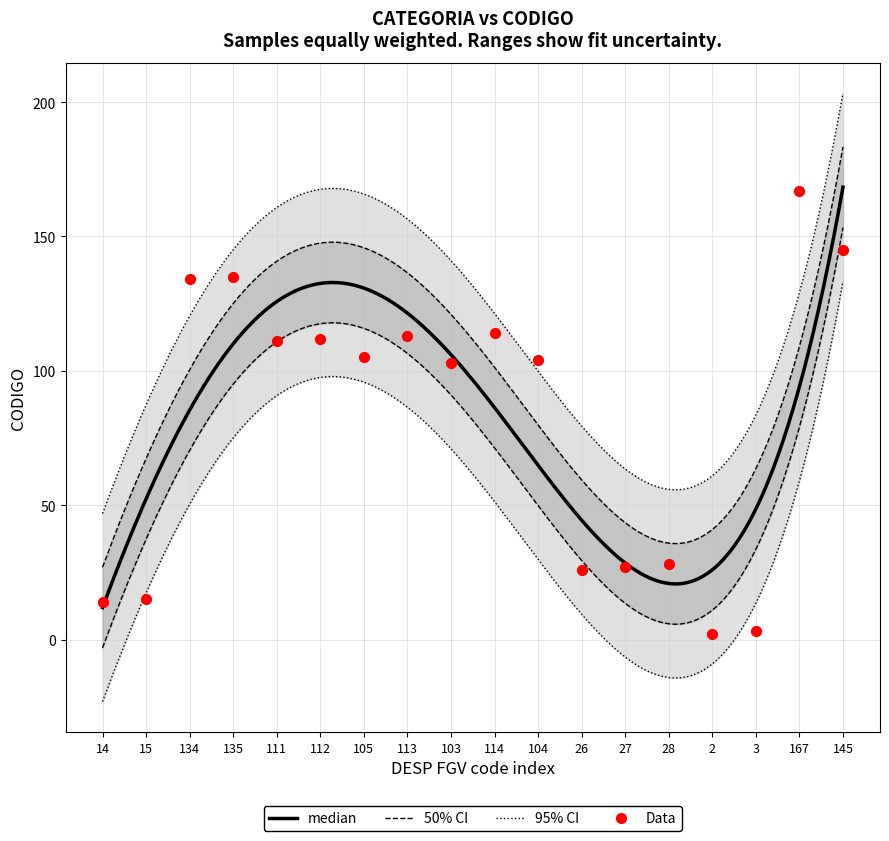

Which has a higher value, 135 or 105?

135